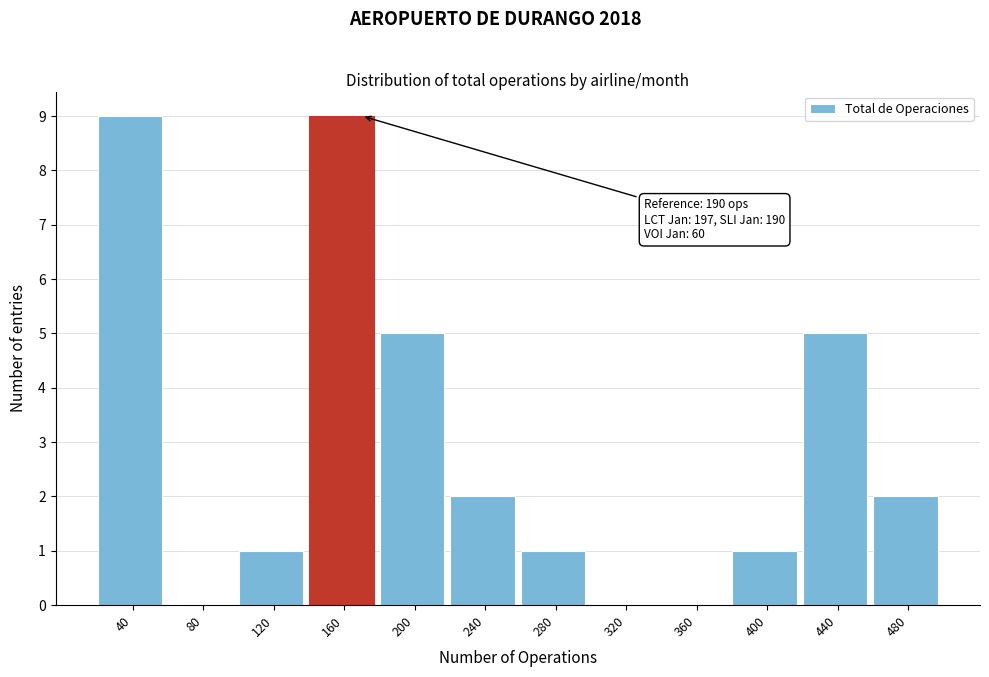

Reading left to right, what are all the values shown in this chart?

40=9	80=0	120=1	160=9	200=5	240=2	280=1	320=0	360=0	400=1	440=5	480=2